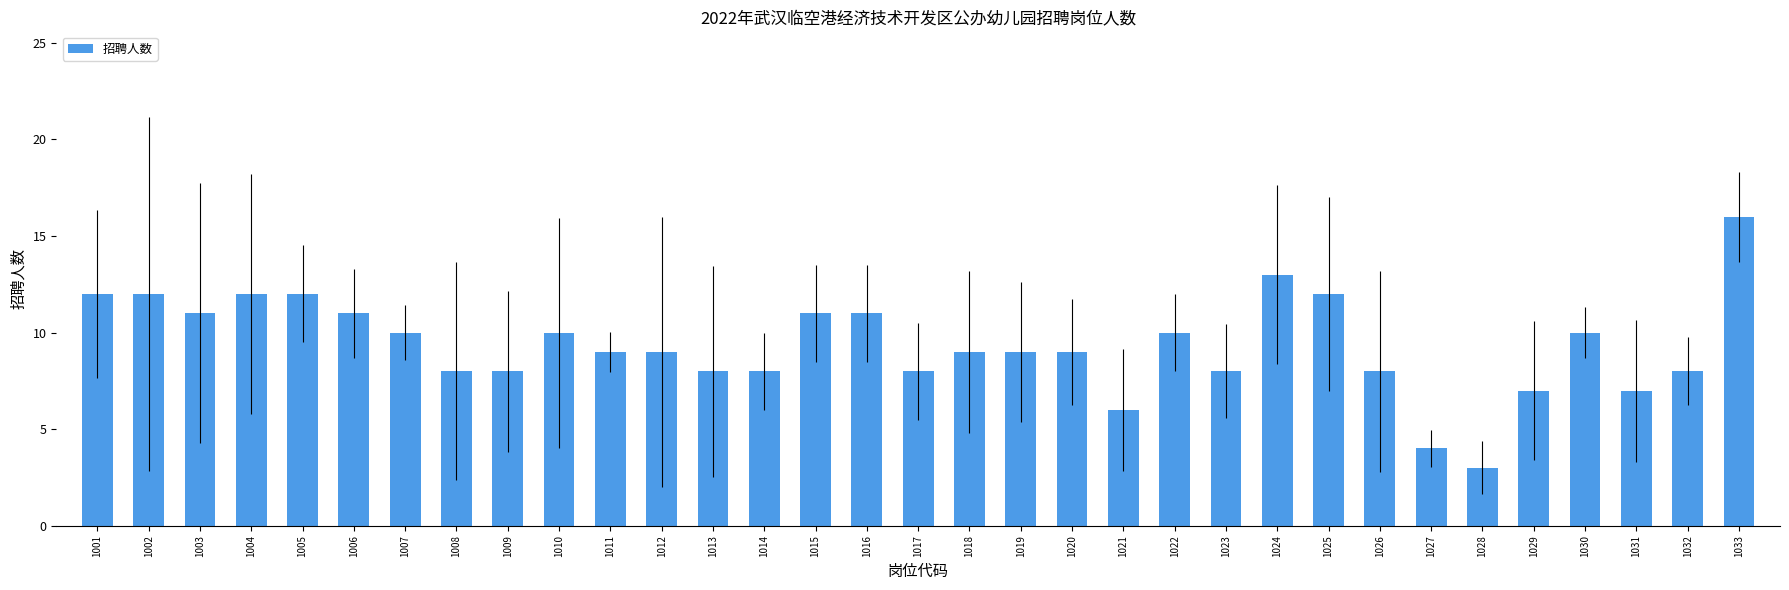

What is the minimum value shown in the chart?

3